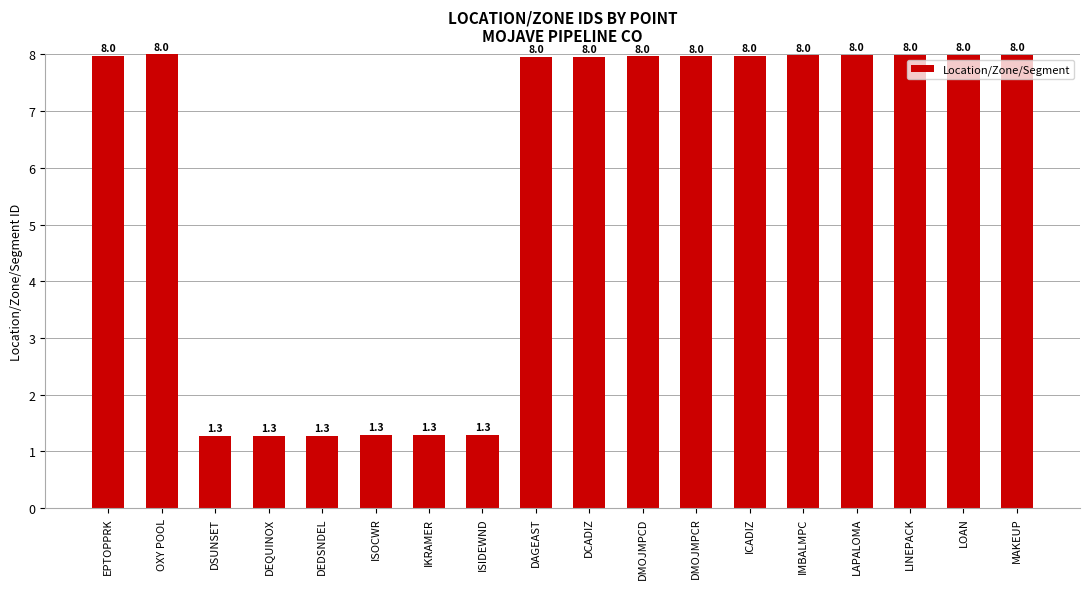

What is the label of the 5th bar from the right?

IMBALMPC